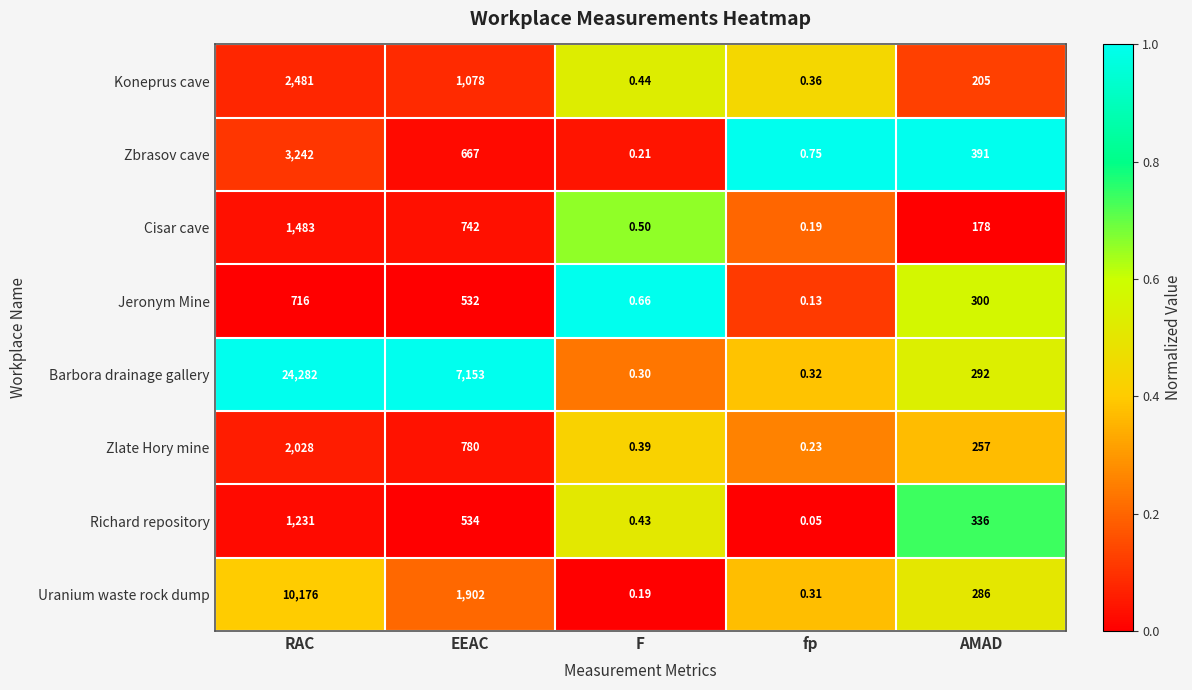

Which category has the highest value in the Zlate Hory mine series?

RAC